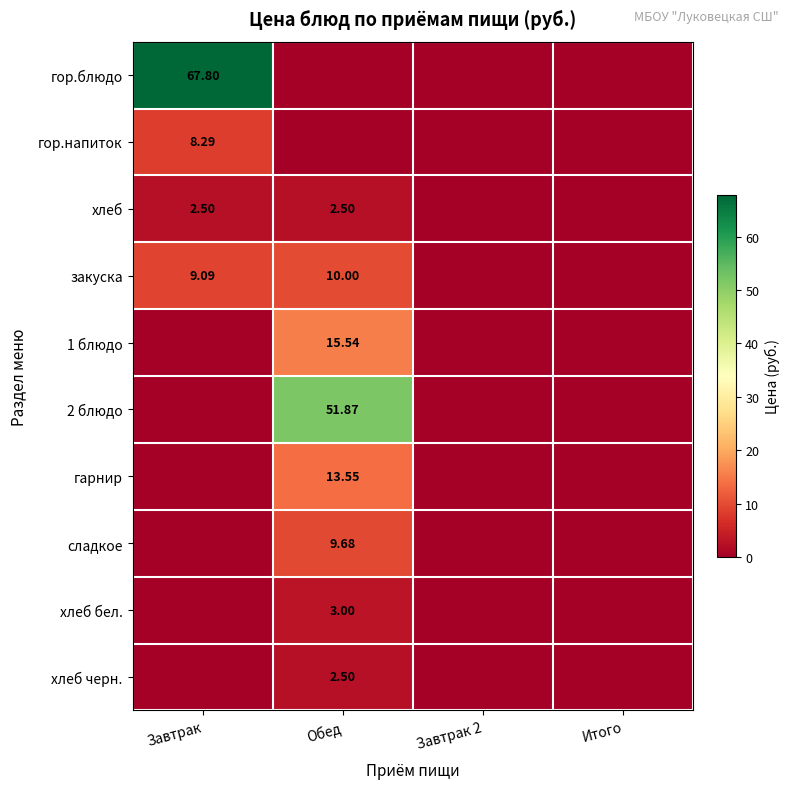

What is the difference between the maximum and second lowest values in the хлеб series?

2.5